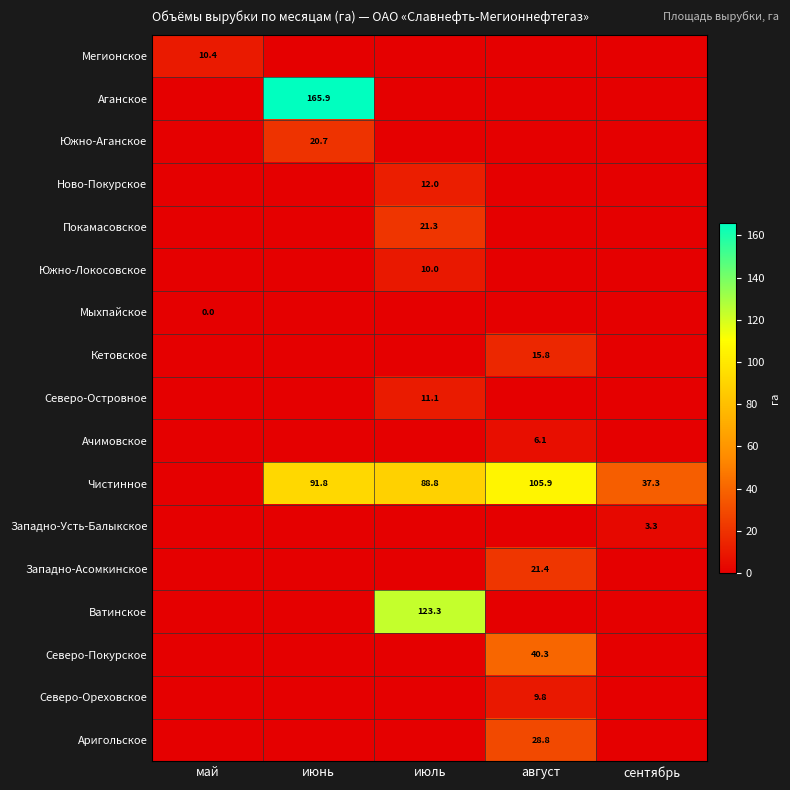

True or false: Северо-Покурское has a value of 58.3 at август.

False